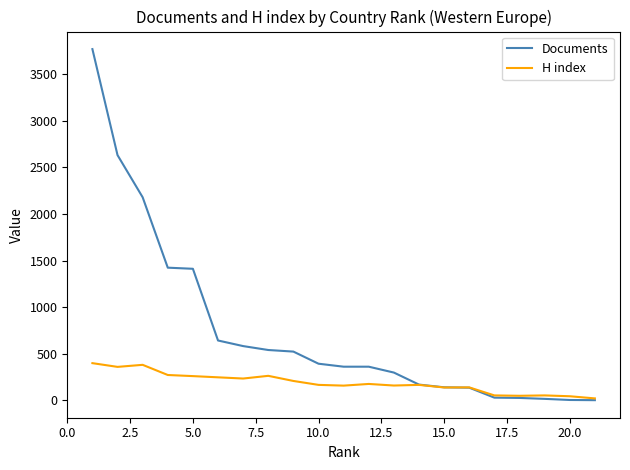

What is the maximum value for H index?

400